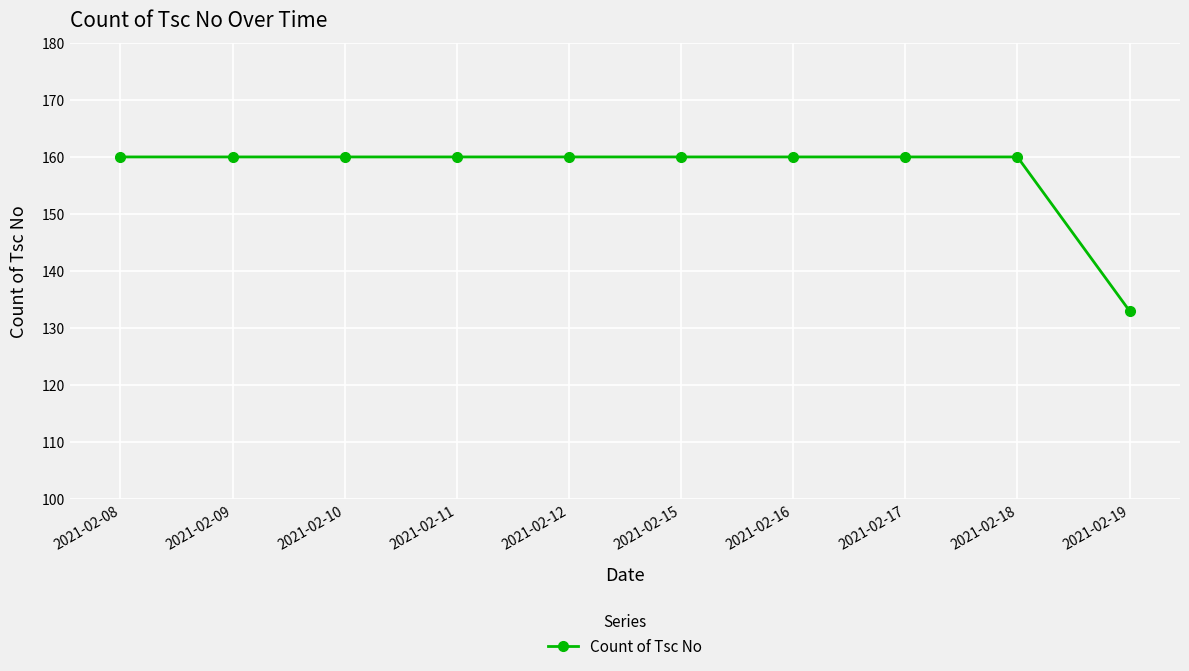

What is the value of the 1st point from the left?

160